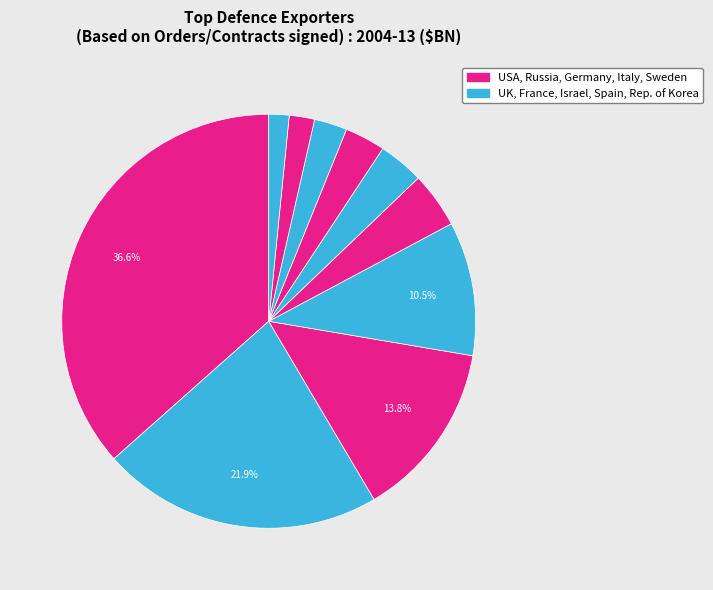

How many segments does this pie chart have?

10